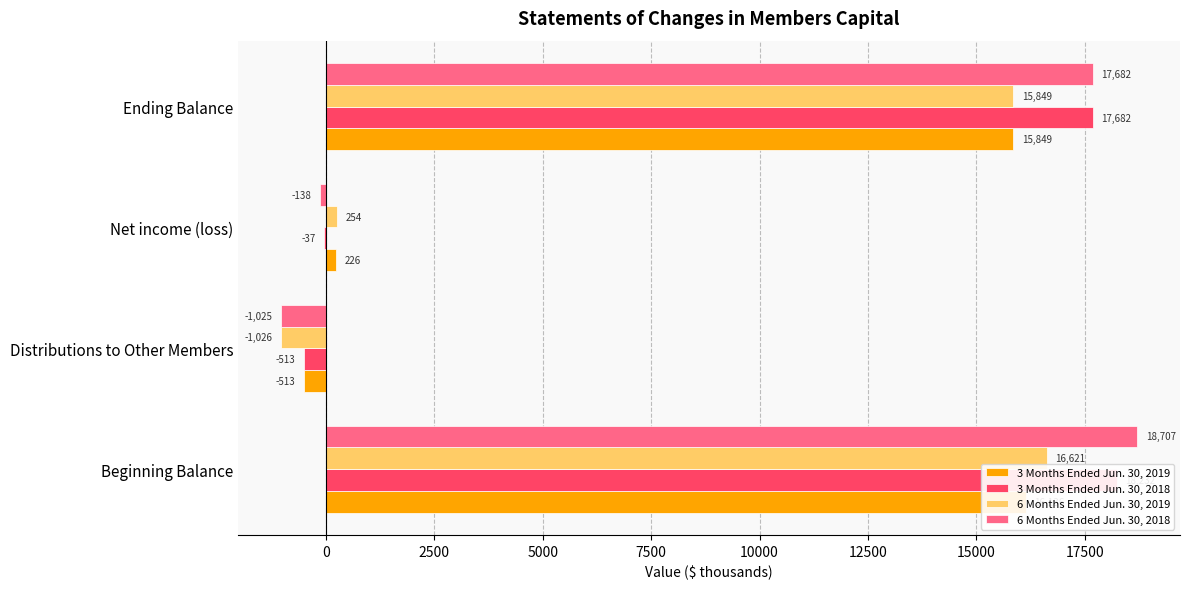

At how many categories does at least one series exceed 16329?

2